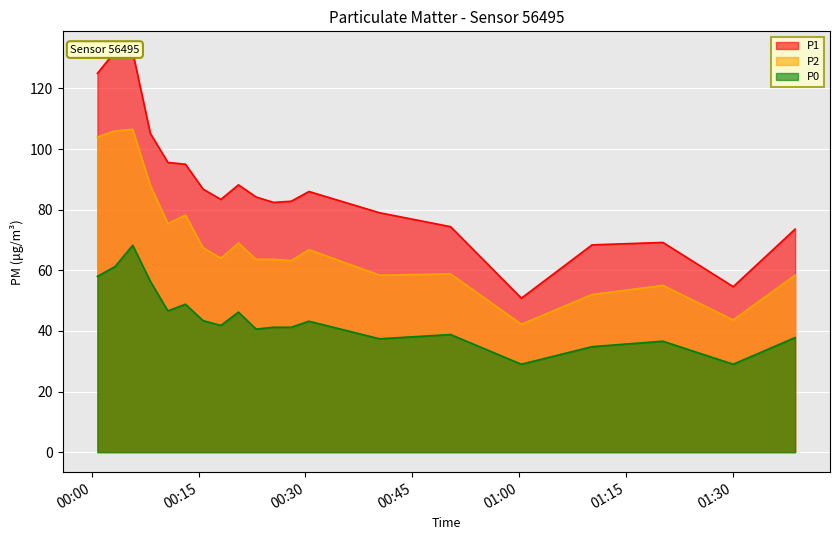

Which series has the largest range (max minus min)?

P1